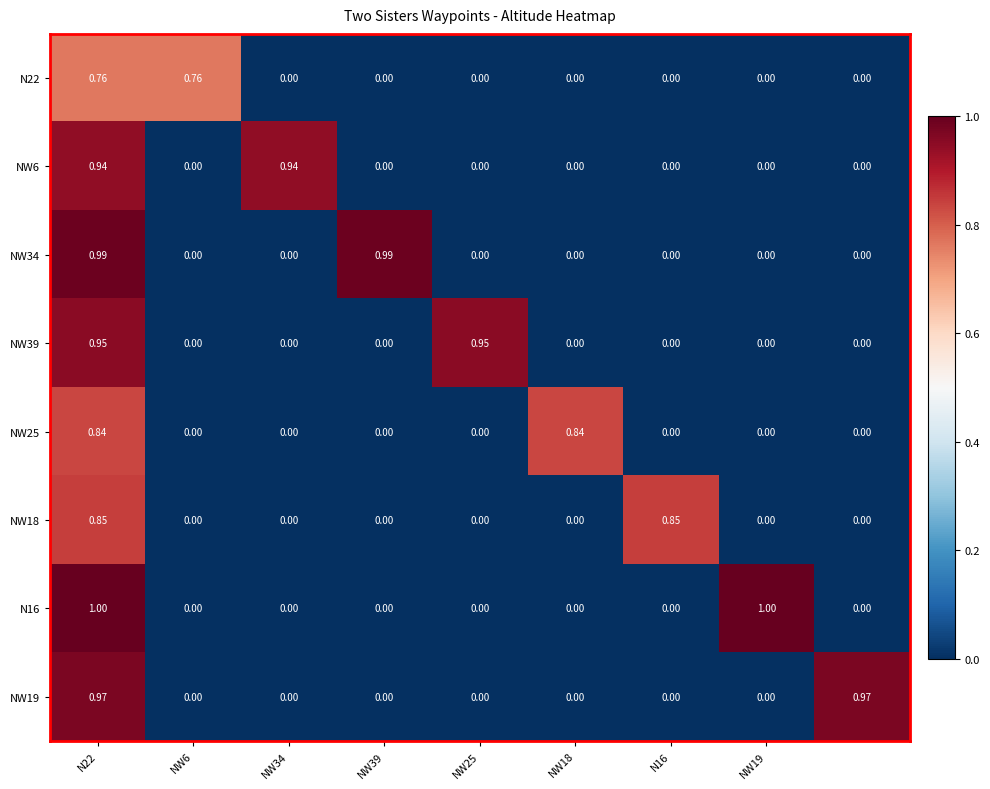

How many data points does each series have?

9